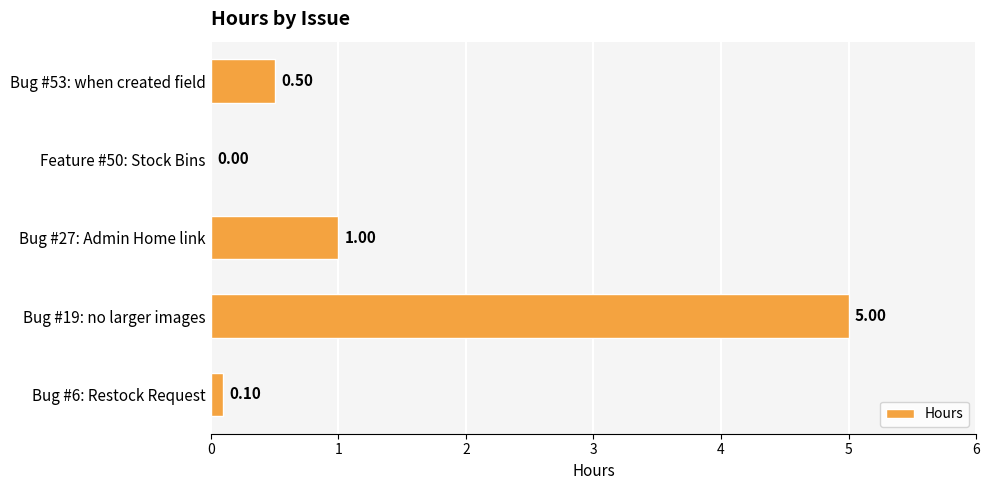

Are the bars horizontal?

Yes